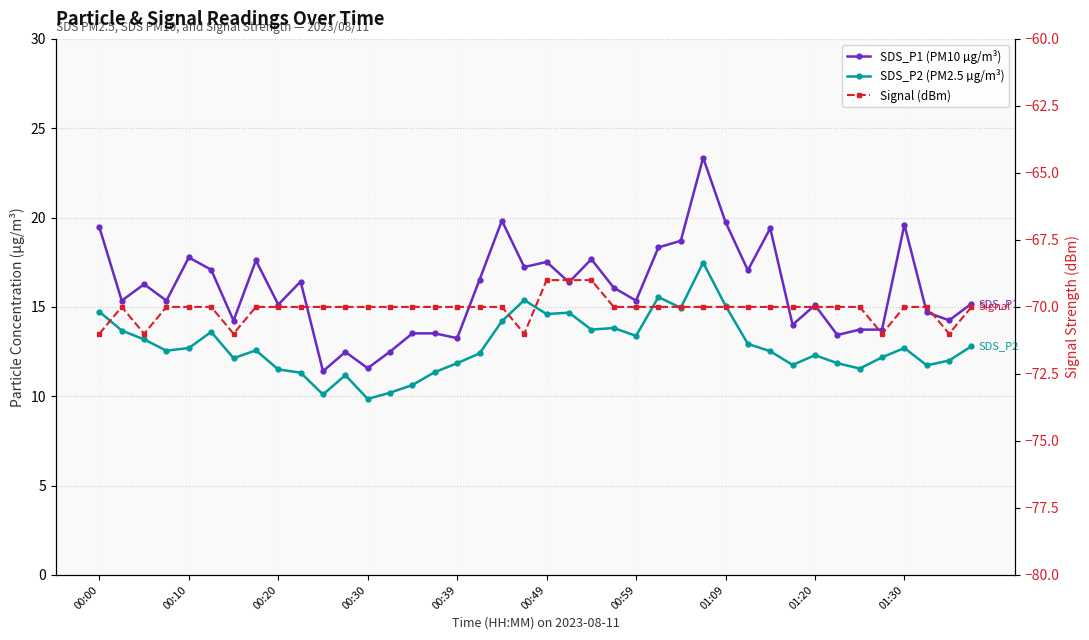

Which series has the largest total across all categories?

SDS_P1 (PM10 µg/m³)